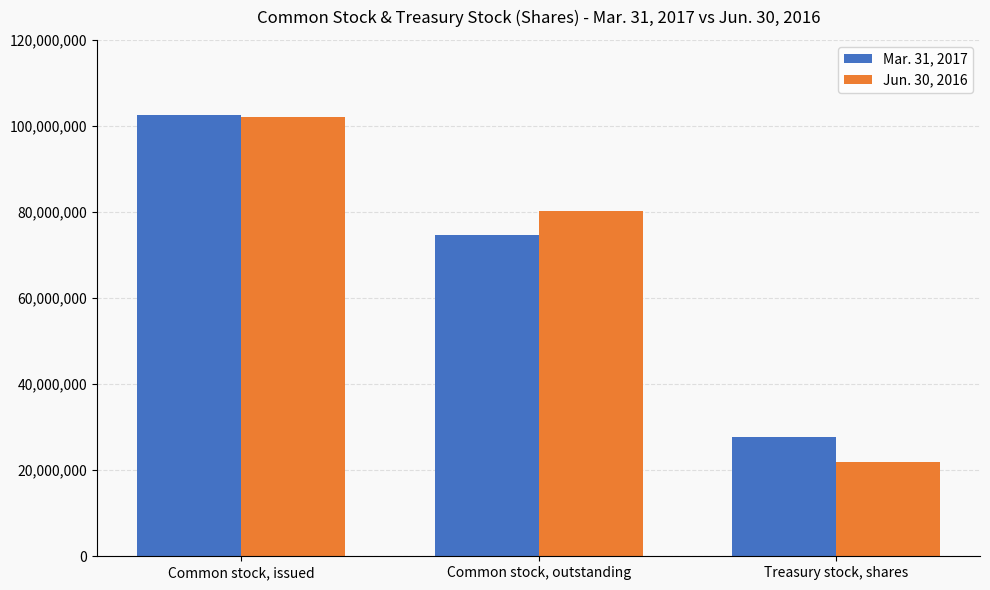

At how many categories does at least one series exceed 22569299?

3